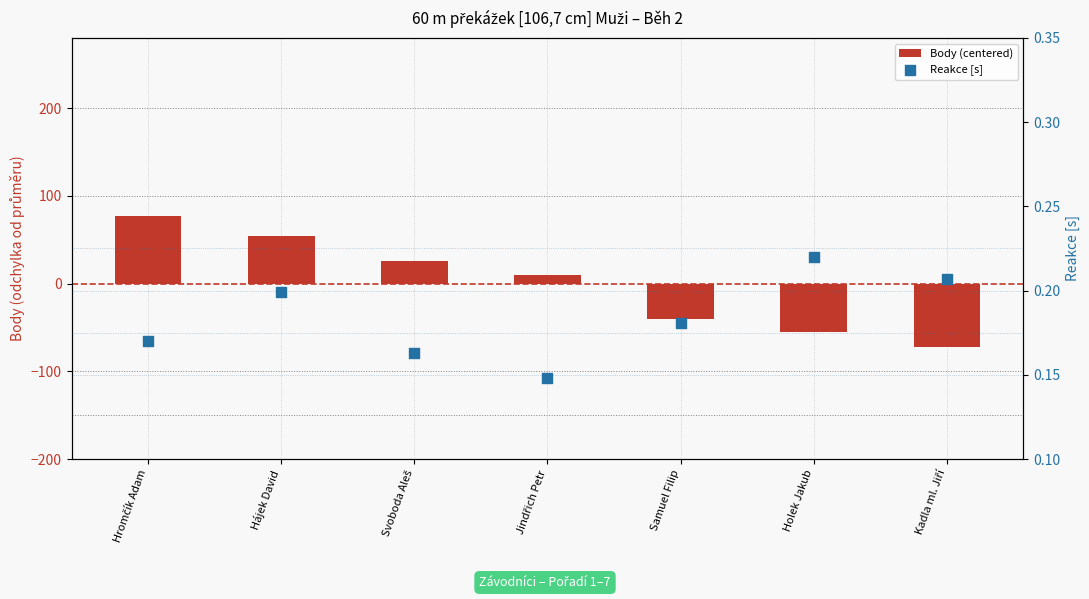

Which series contains the lowest Y value?

Body (centered)